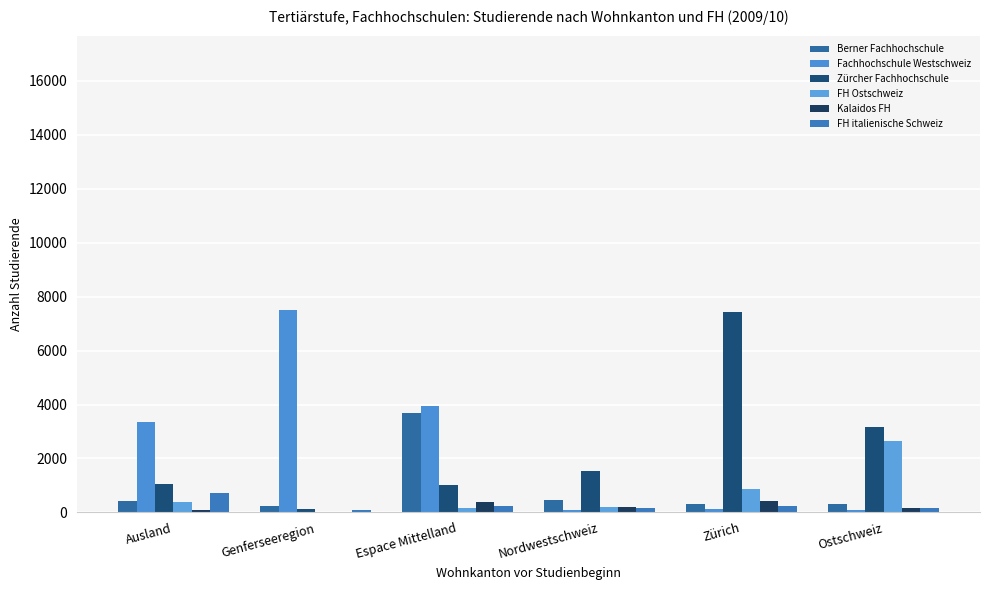

How many distinct data groups are displayed?

6